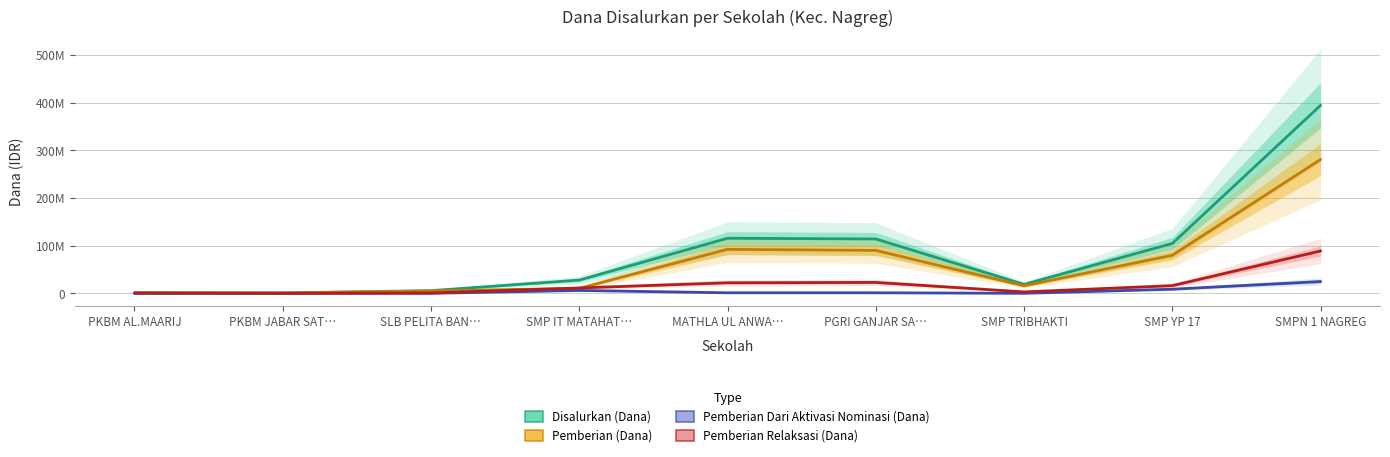

True or false: Pemberian Relaksasi (Dana) and Disalurkan (Dana) intersect in this chart.

False